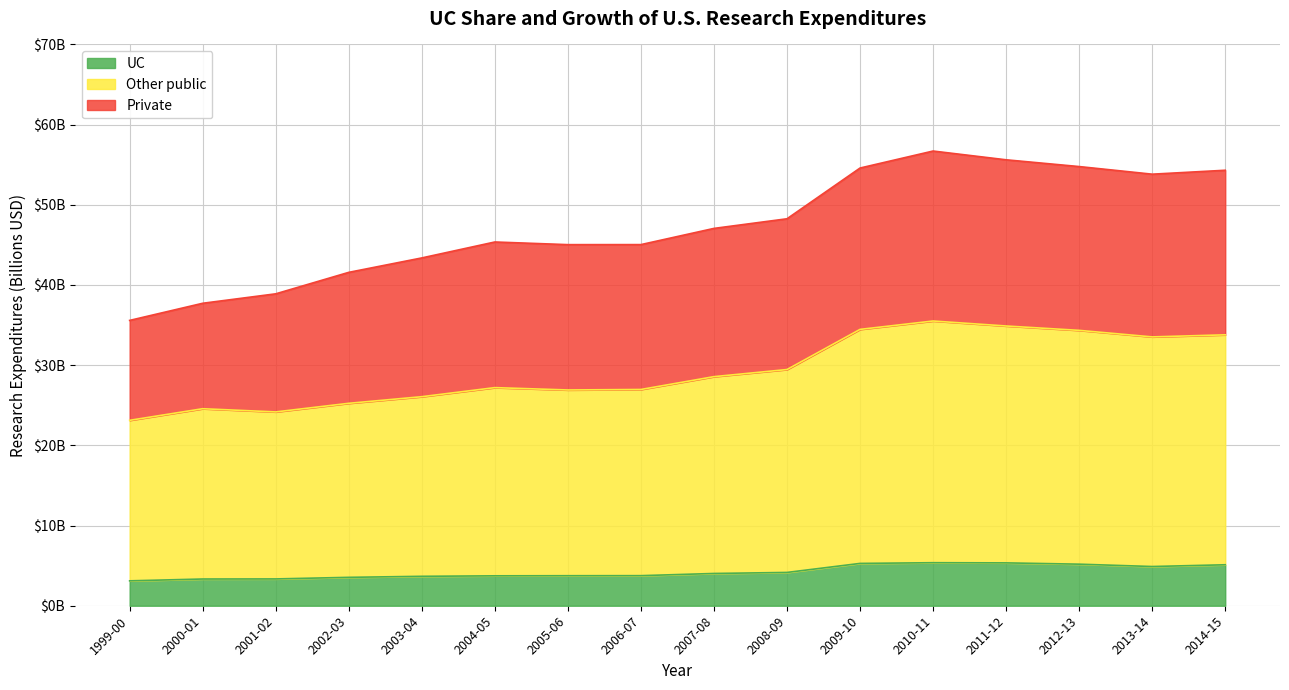

Between 1999-00 and 2010-11, which series saw the biggest shift?

Other public